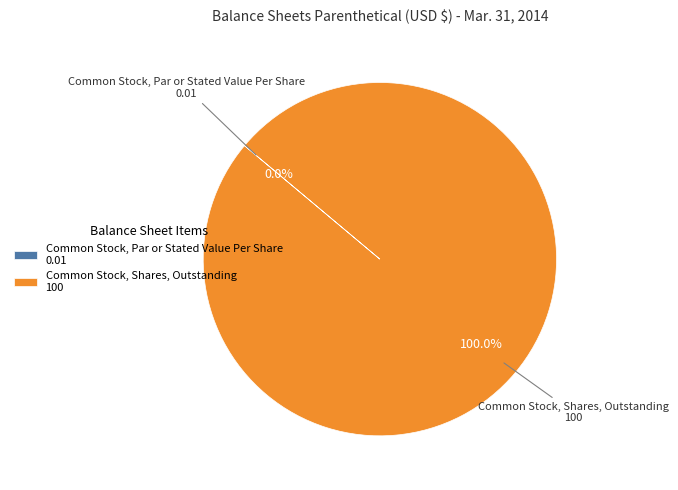

Is there a majority slice in this chart?

Yes